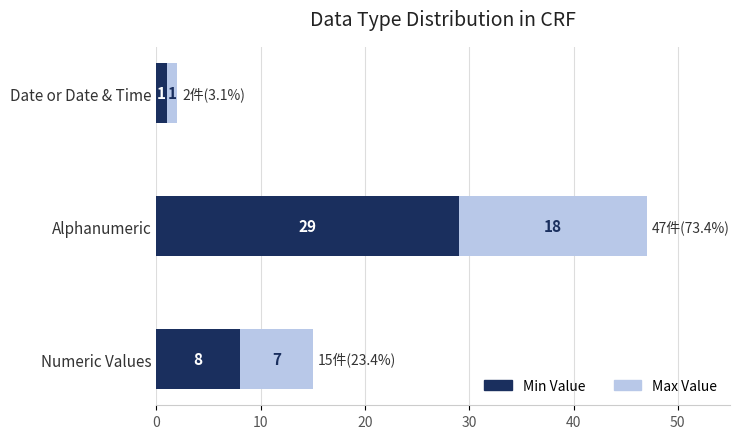

At which label does Min Value reach its minimum?

Date or Date & Time